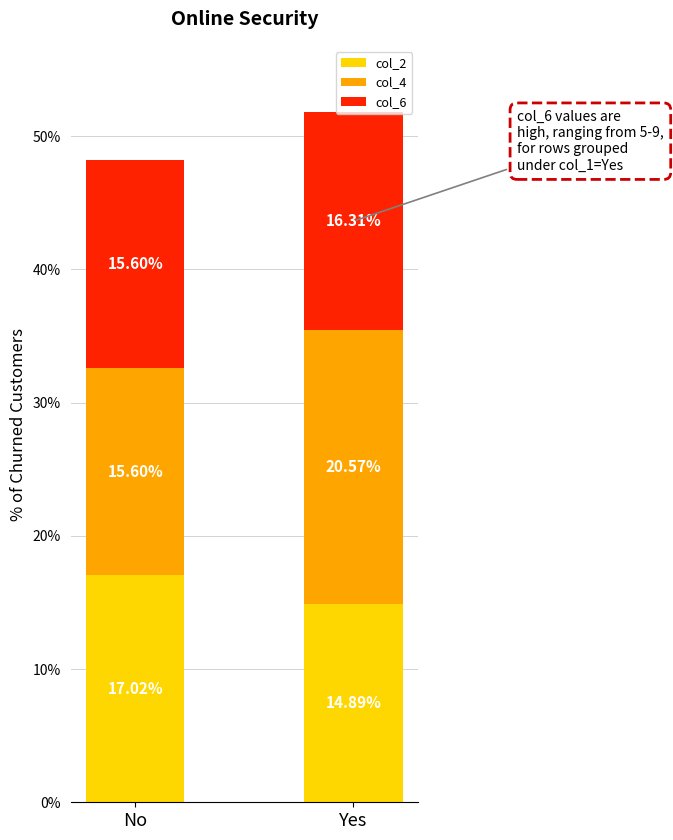

At which category is the sum across all series the highest?

Yes